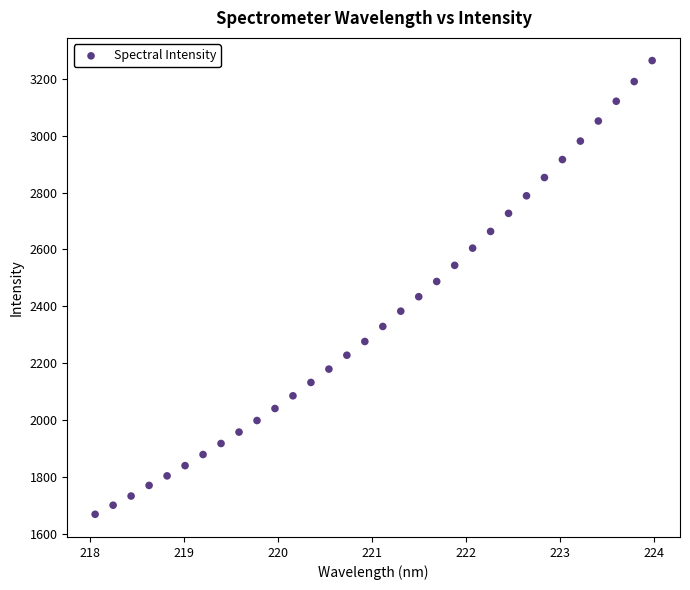

What is the range of Y values (max minus min)?

1597.1